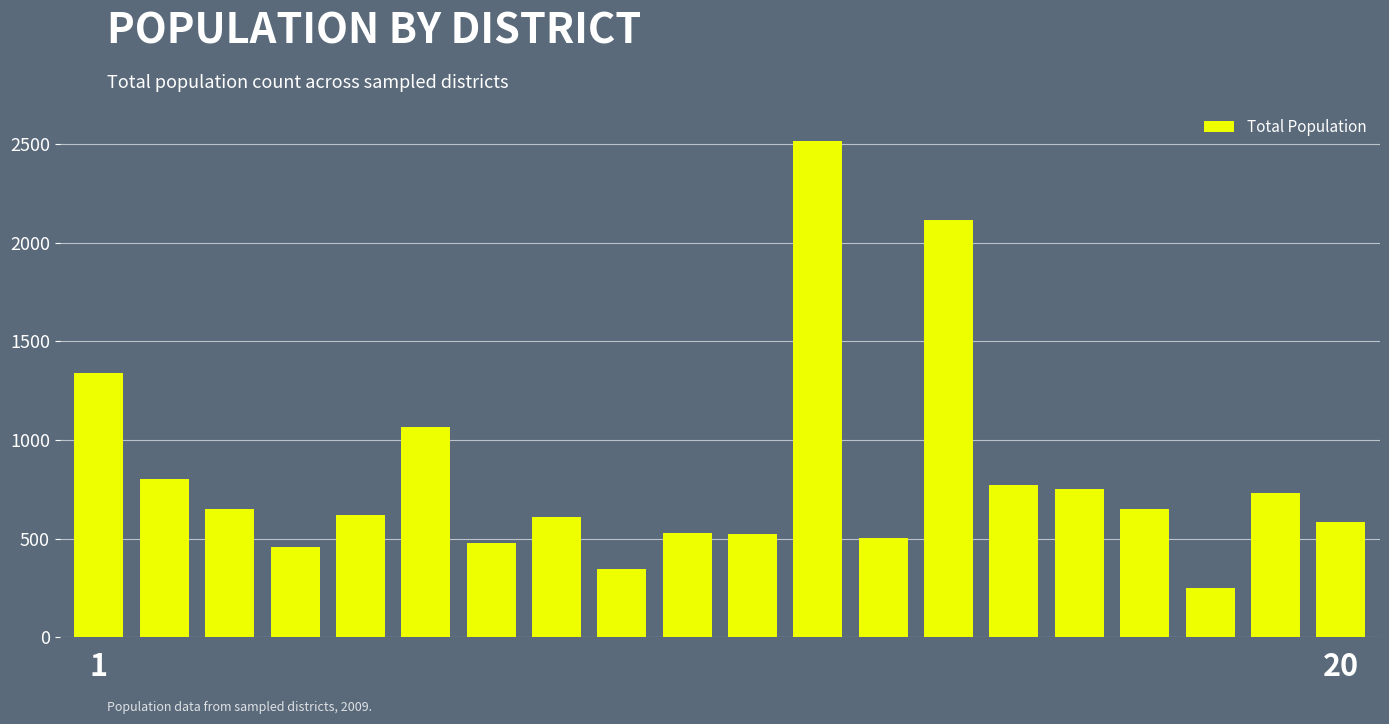

What is the value of the 11th bar from the left?

523